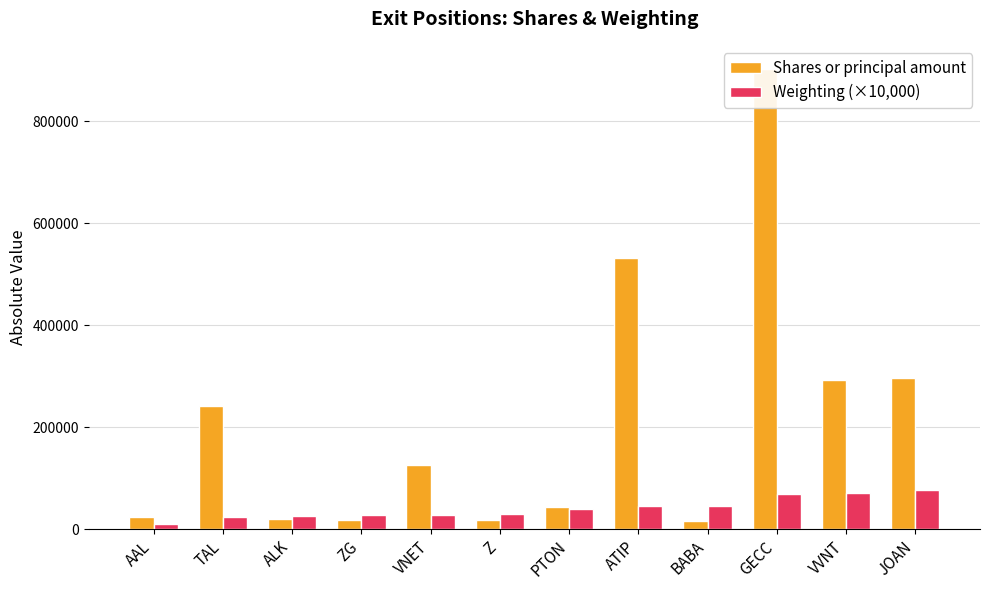

How many groups of bars are there?

12